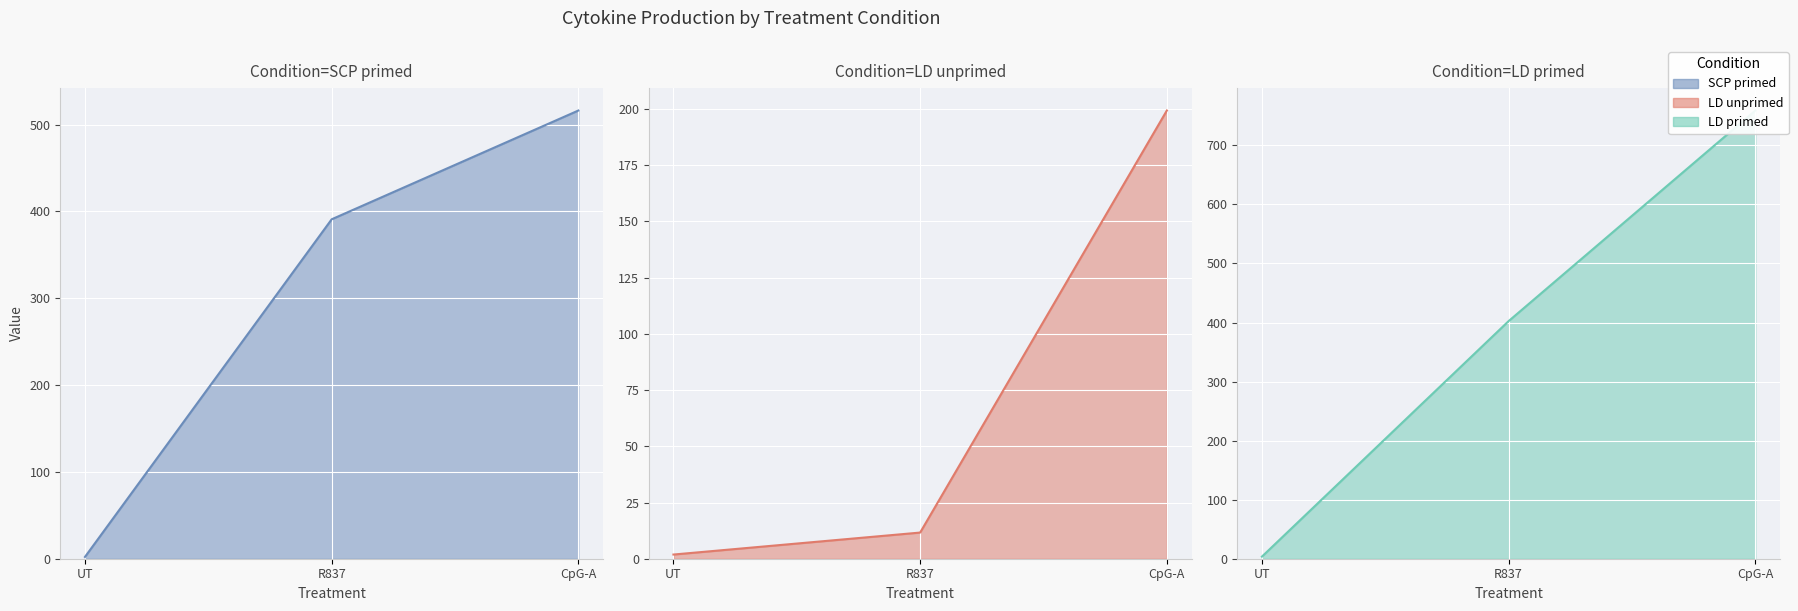

The SCP primed series shows 516.3 at CpG-A. True or false?

True